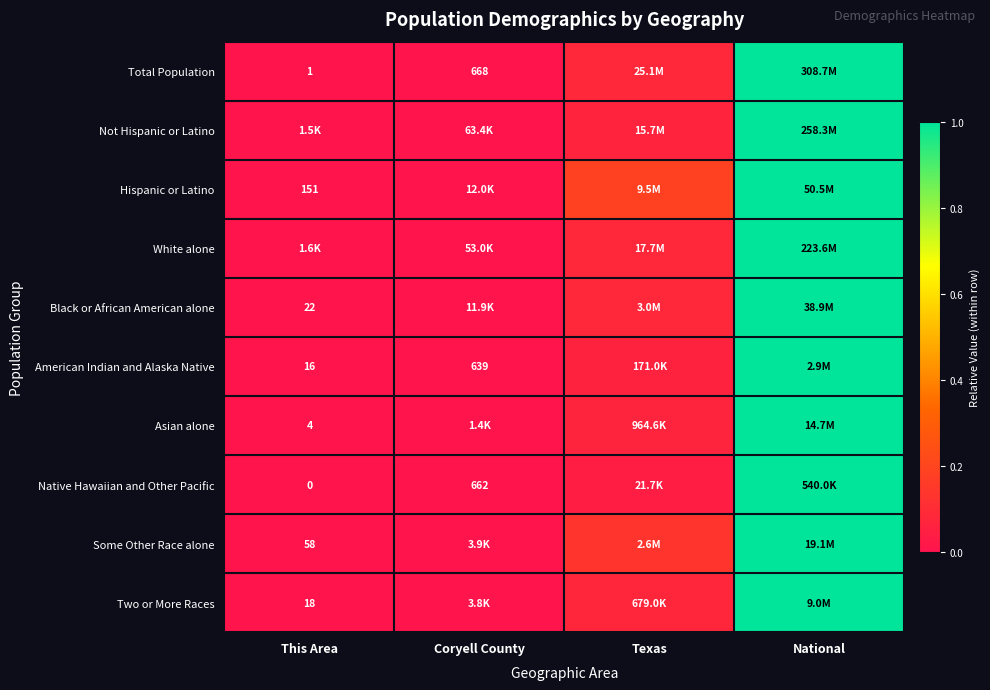

The value of Two or More Races at Texas is 0.1. True or false?

True